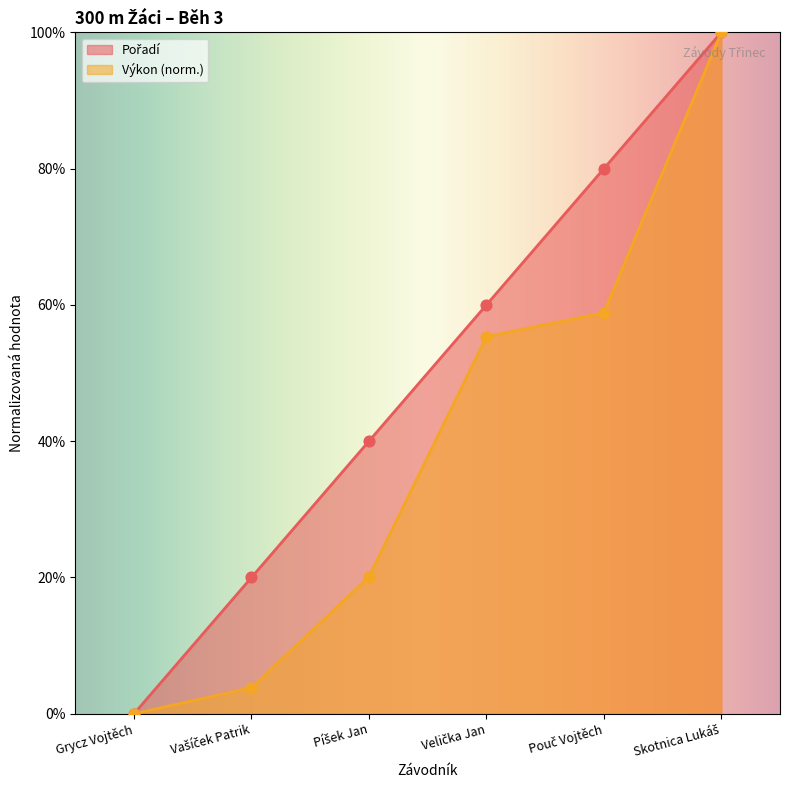

Which series reaches the maximum Y coordinate?

Pořadí